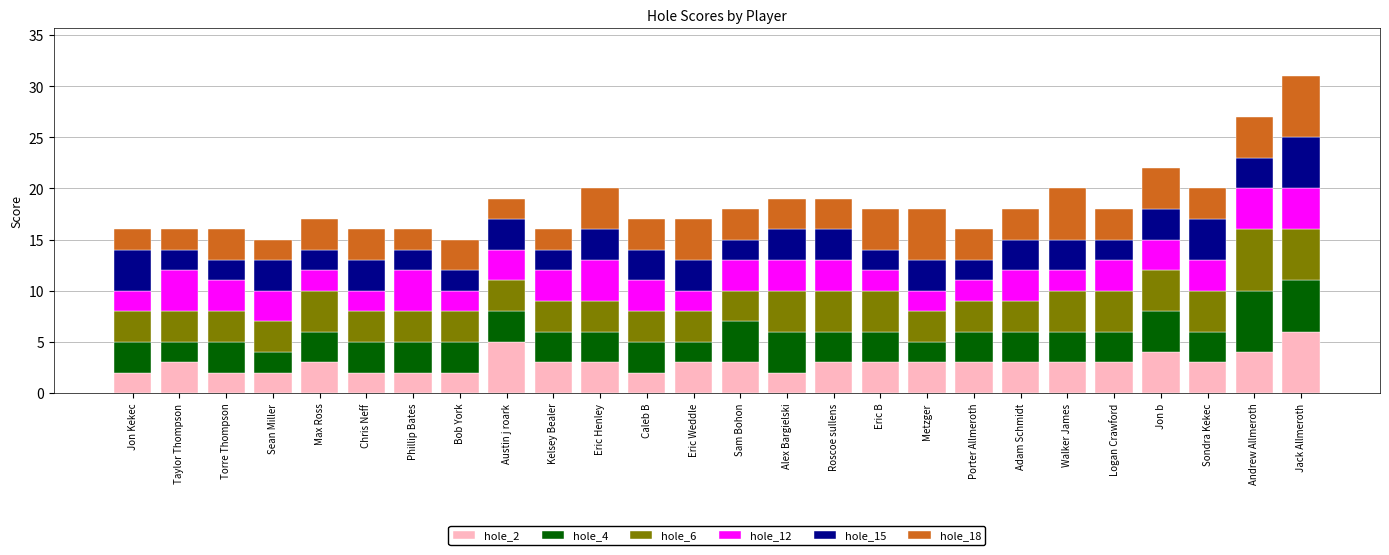

What is the total value across all series at Andrew Allmeroth?

27